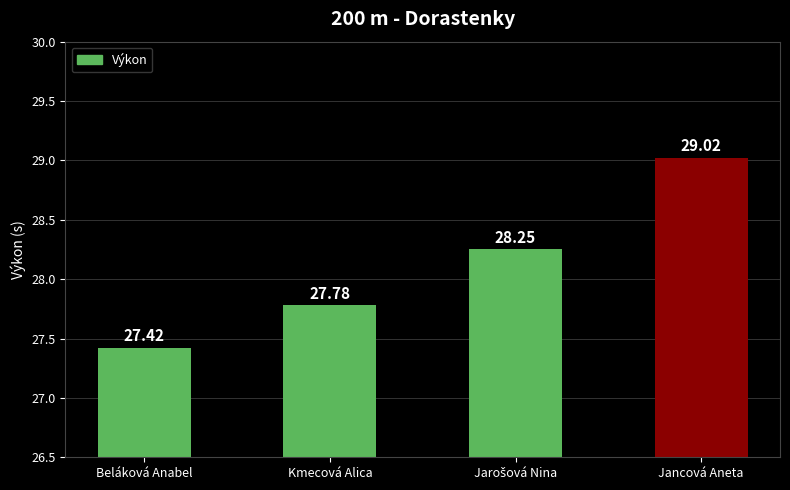

The chart shows a value of 41.8 at Kmecová Alica. True or false?

False